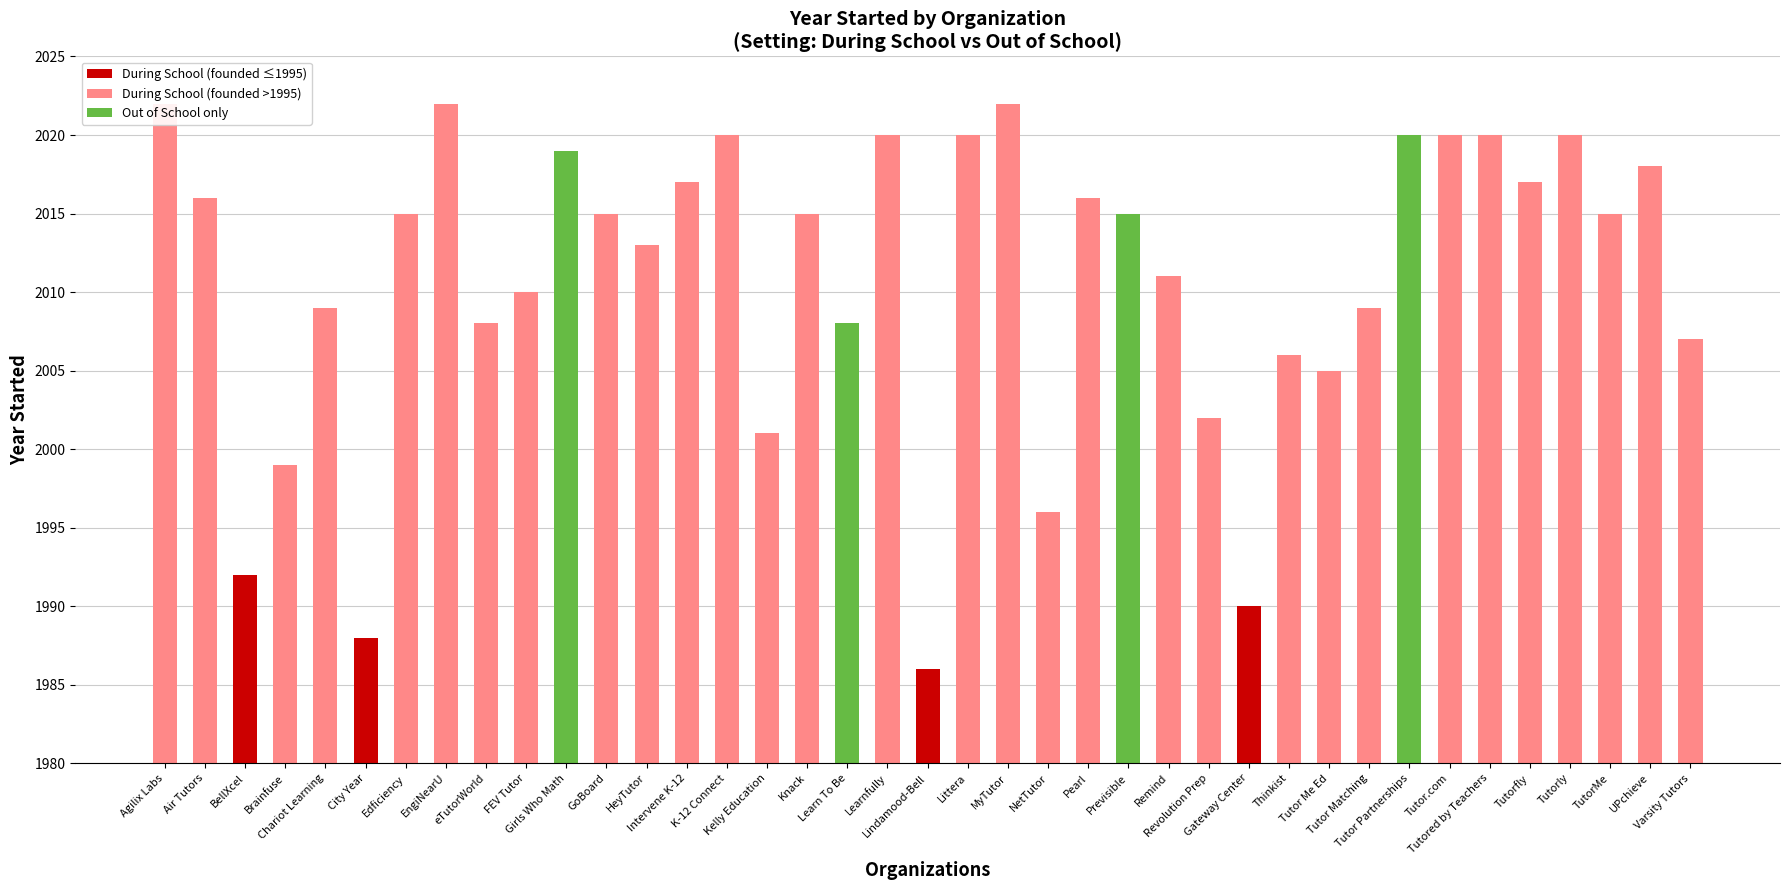

Rank the categories by value from lowest to highest.

Lindamood-Bell, City Year, Gateway Center, BellXcel, NetTutor, Brainfuse, Kelly Education, Revolution Prep, Tutor Me Ed, Thinkist, Varsity Tutors, eTutorWorld, Learn To Be, Chariot Learning, Tutor Matching, FEV Tutor, Remind, HeyTutor, Edficiency, GoBoard, Knack, Previsible, TutorMe, Air Tutors, Pearl, Intervene K-12, Tutorfly, UPchieve, Girls Who Math, K-12 Connect, Learnfully, Littera, Tutor Partnerships, Tutor.com, Tutored by Teachers, Tutorly, Agilix Labs, EngiNearU, MyTutor